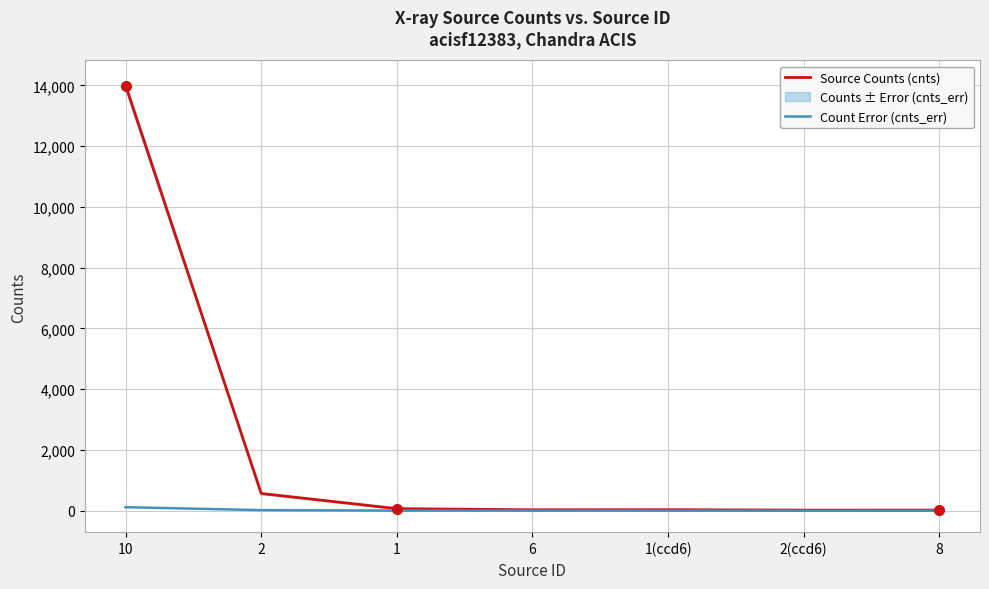

True or false: Source Counts (cnts) has a value of 23463.3 at 10.

False